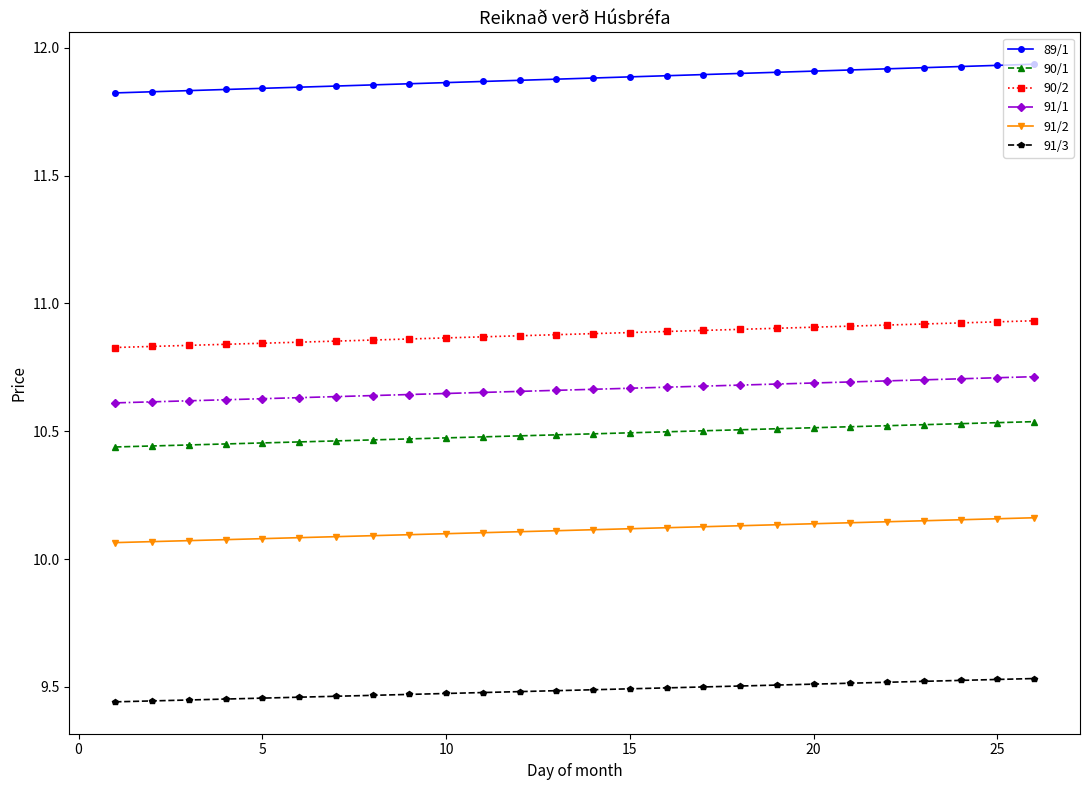

True or false: 91/2 and 91/3 cross at least once.

False